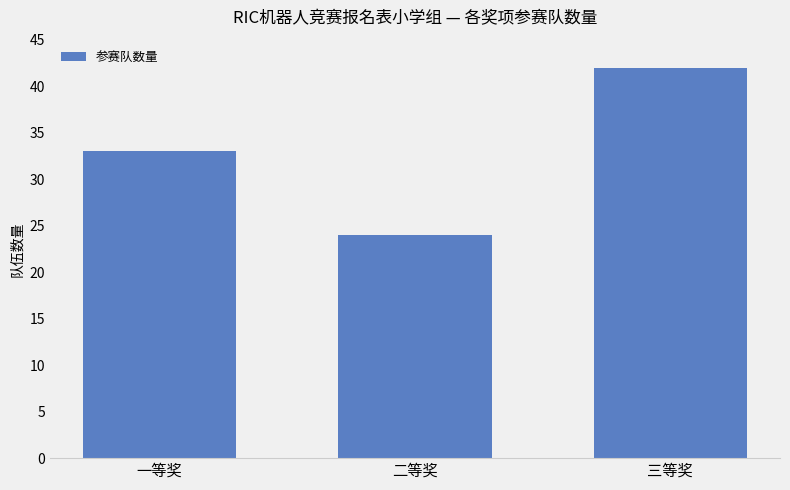

The chart shows a value of 40 at 二等奖. True or false?

False